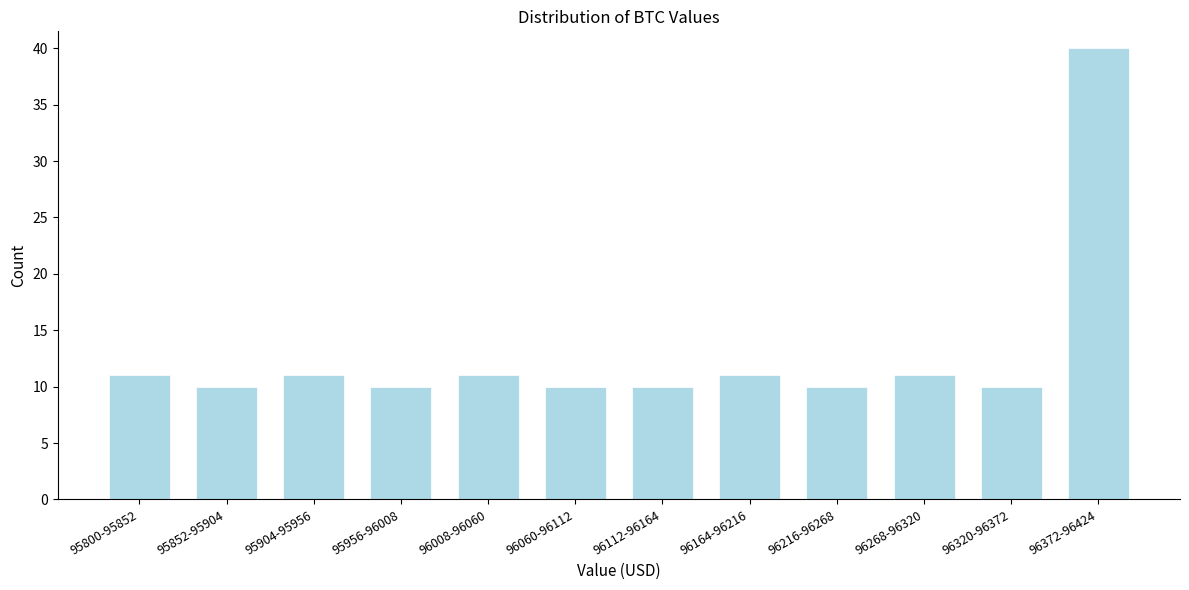

Reading left to right, transcribe all the data shown in this chart.

11	10	11	10	11	10	10	11	10	11	10	40